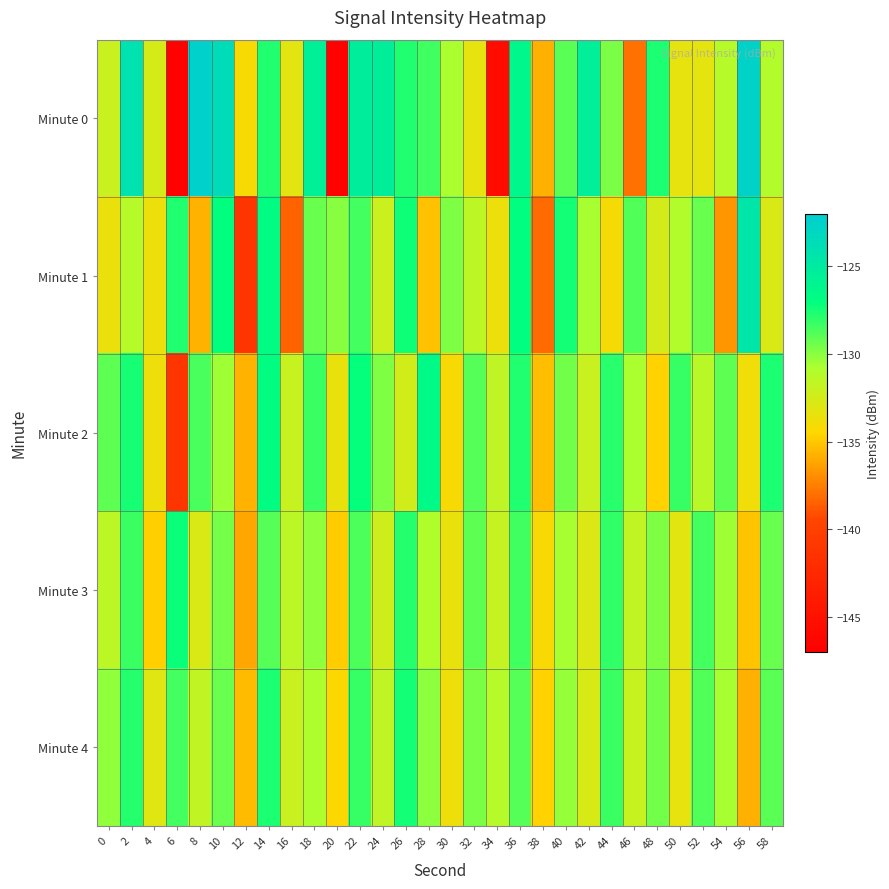

What is the total value across all series at 30?

-662.0